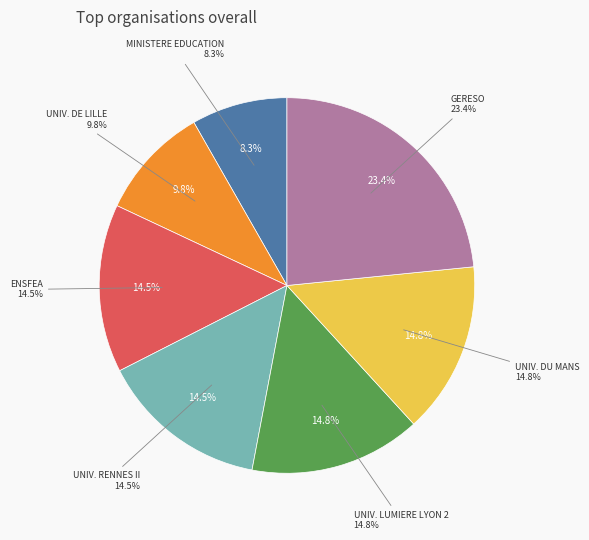

What percentage is NOT represented by MINISTERE AUPRES DU MIN DE L'EDUCATION?

91.7%